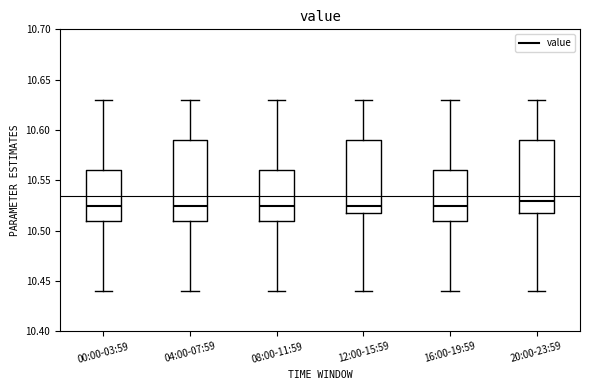

Reading left to right, read every box against the y-axis: the position of its median line, the range the box covers, and the ends of its whiskers. The values are not printed on the chart, so give them approximately, as read against the axis.

00:00-03:59: median 10.525, box 10.510 to 10.560, whiskers 10.440 to 10.630
04:00-07:59: median 10.525, box 10.510 to 10.590, whiskers 10.440 to 10.630
08:00-11:59: median 10.525, box 10.510 to 10.560, whiskers 10.440 to 10.630
12:00-15:59: median 10.525, box 10.520 to 10.590, whiskers 10.440 to 10.630
16:00-19:59: median 10.525, box 10.510 to 10.560, whiskers 10.440 to 10.630
20:00-23:59: median 10.530, box 10.520 to 10.590, whiskers 10.440 to 10.630